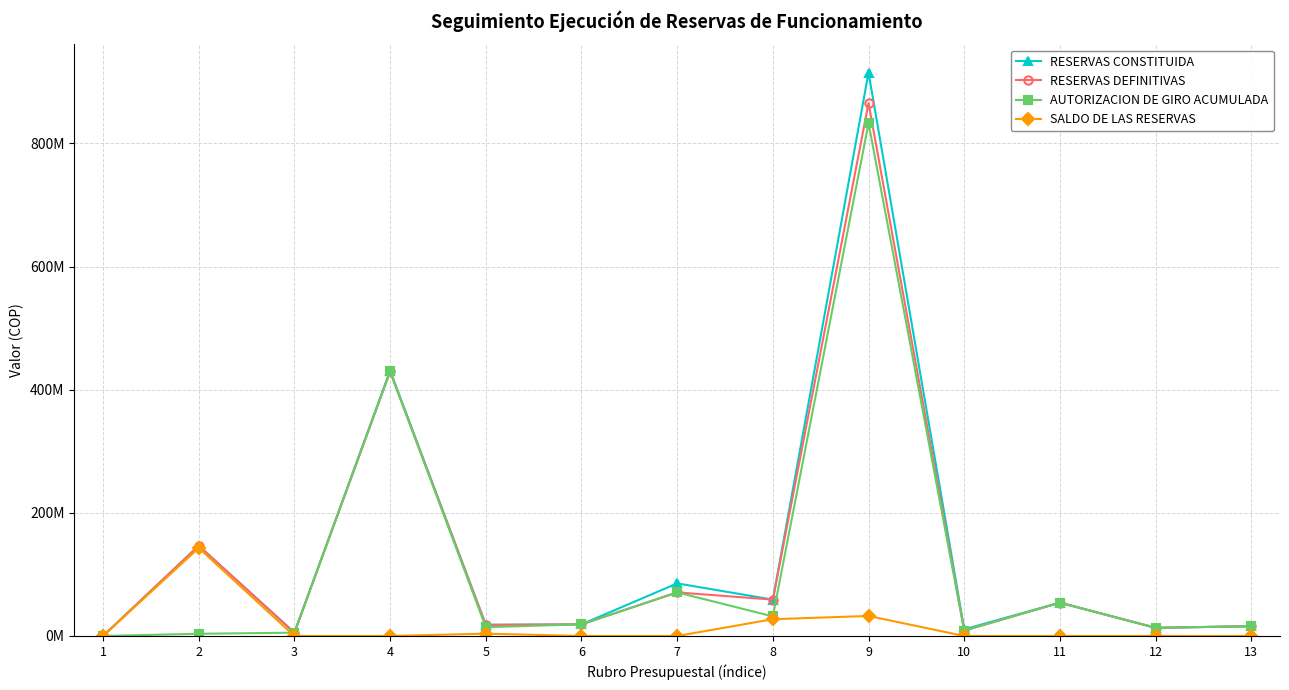

What is the highest value of the RESERVAS DEFINITIVAS series?

865455049